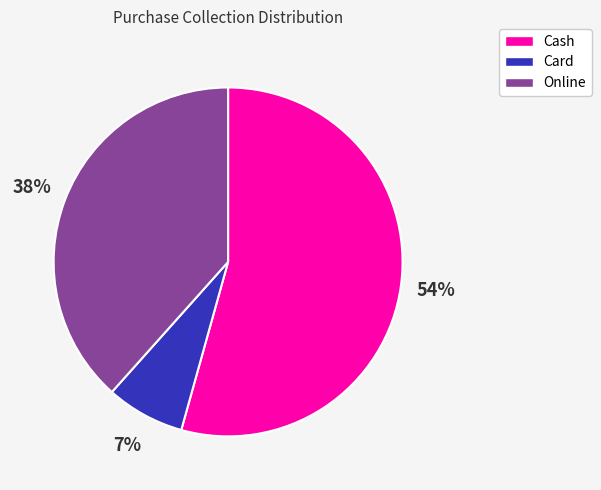

Which has a higher value, Online or Cash?

Cash